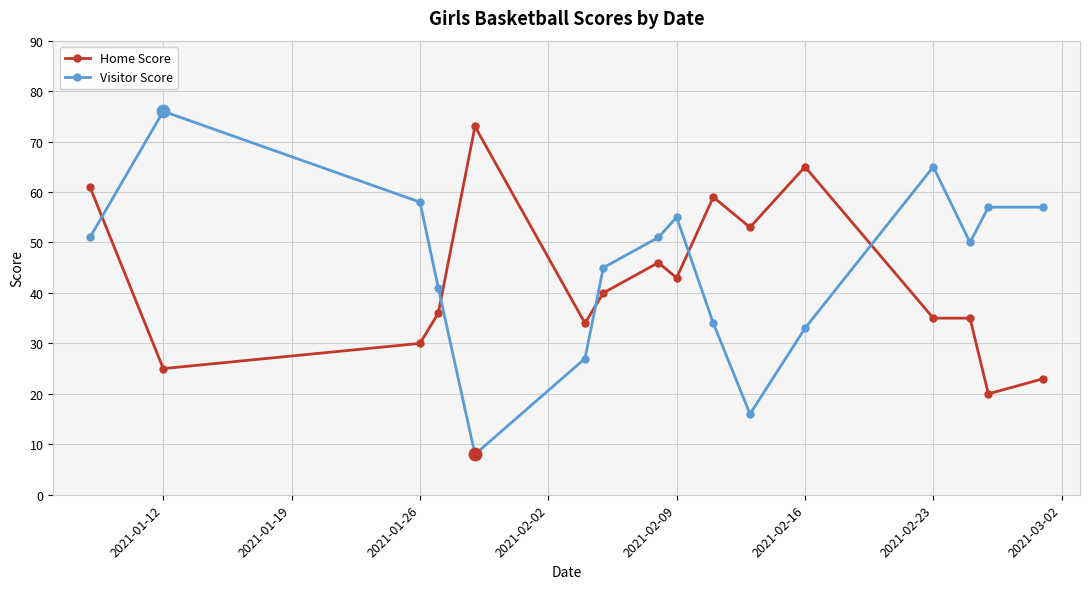

At how many categories does at least one series exceed 13?

16